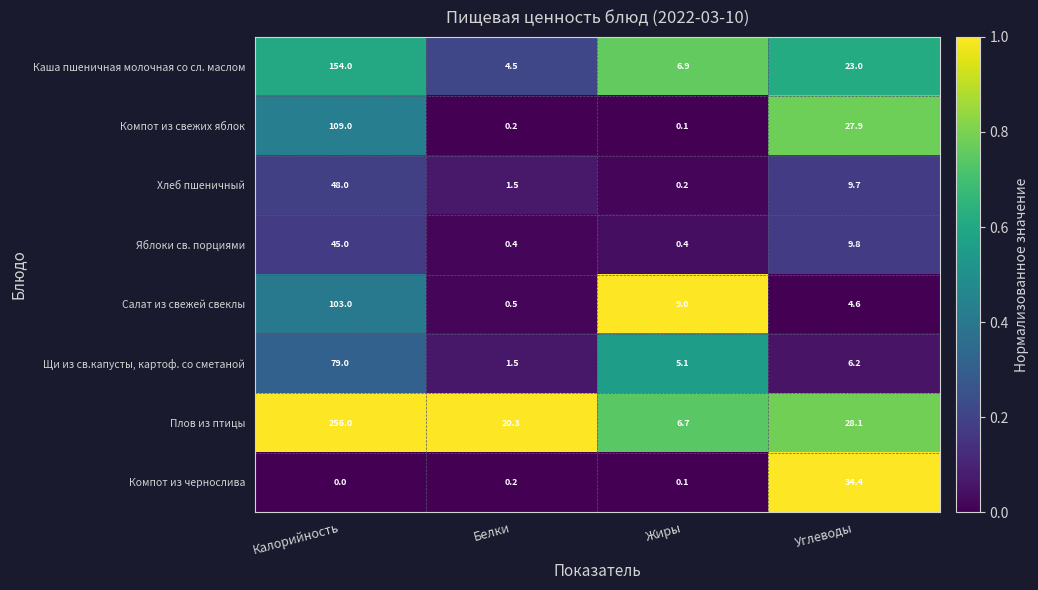

Rank the series by their maximum value, from lowest to highest.

Компот из чернослива, Яблоки св. порциями, Хлеб пшеничный, Щи из св.капусты, картоф. со сметаной, Салат из свежей свеклы, Компот из свежих яблок, Каша пшеничная молочная со сл. маслом, Плов из птицы